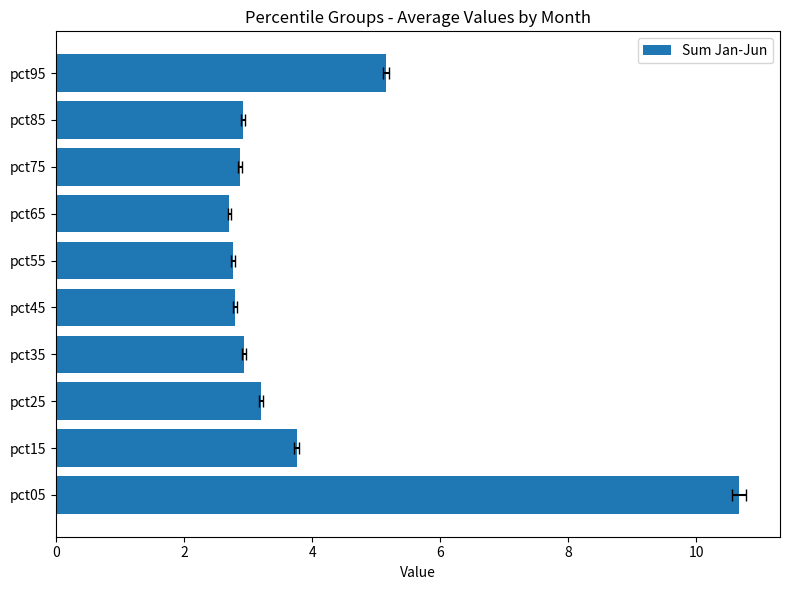

How many bars are there in total?

10